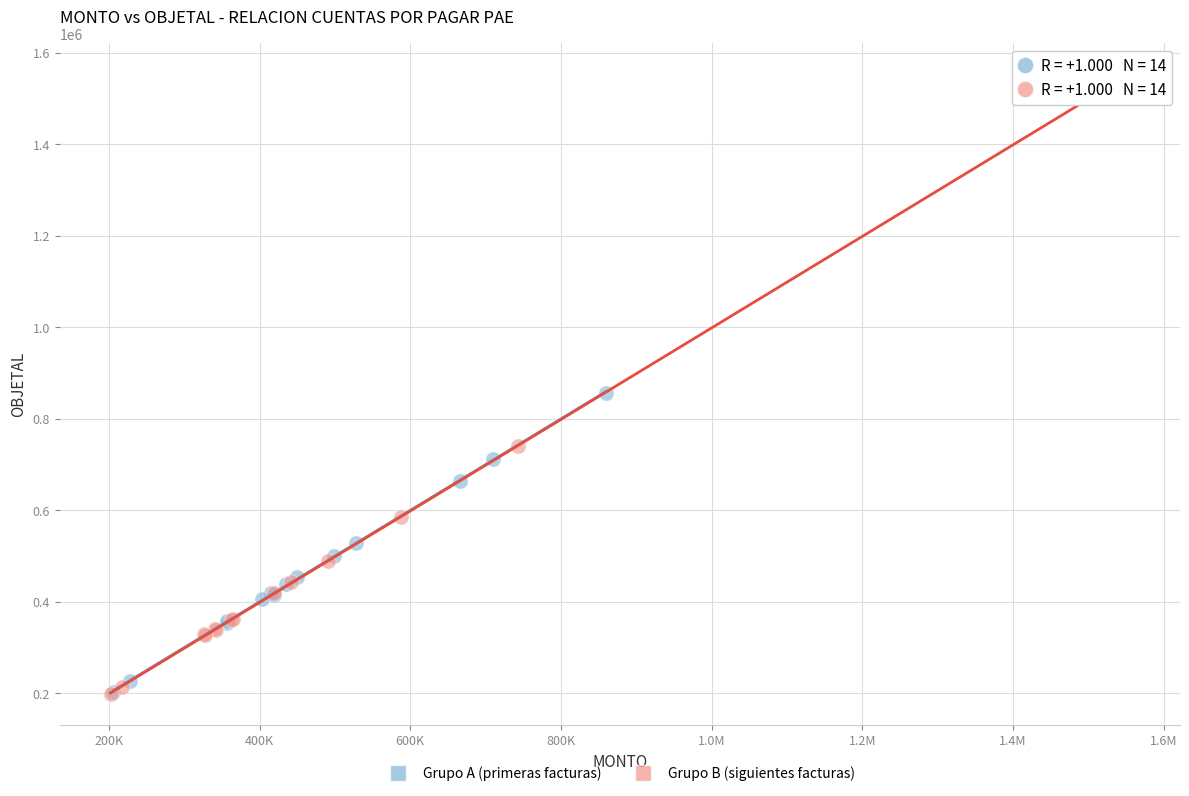

Which series contains the highest Y value?

Grupo B (siguientes facturas)